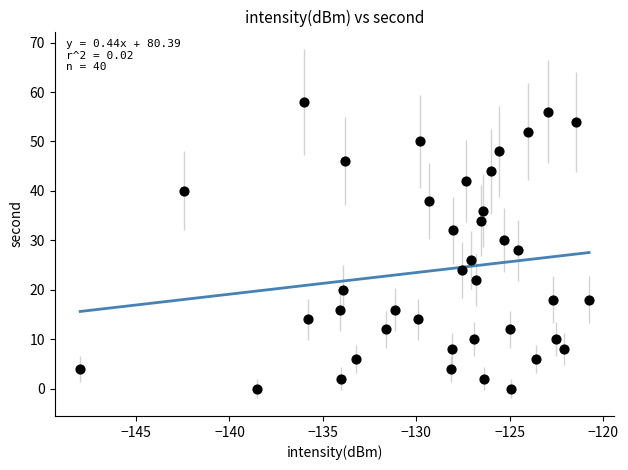

What is the range of Y values (max minus min)?

58